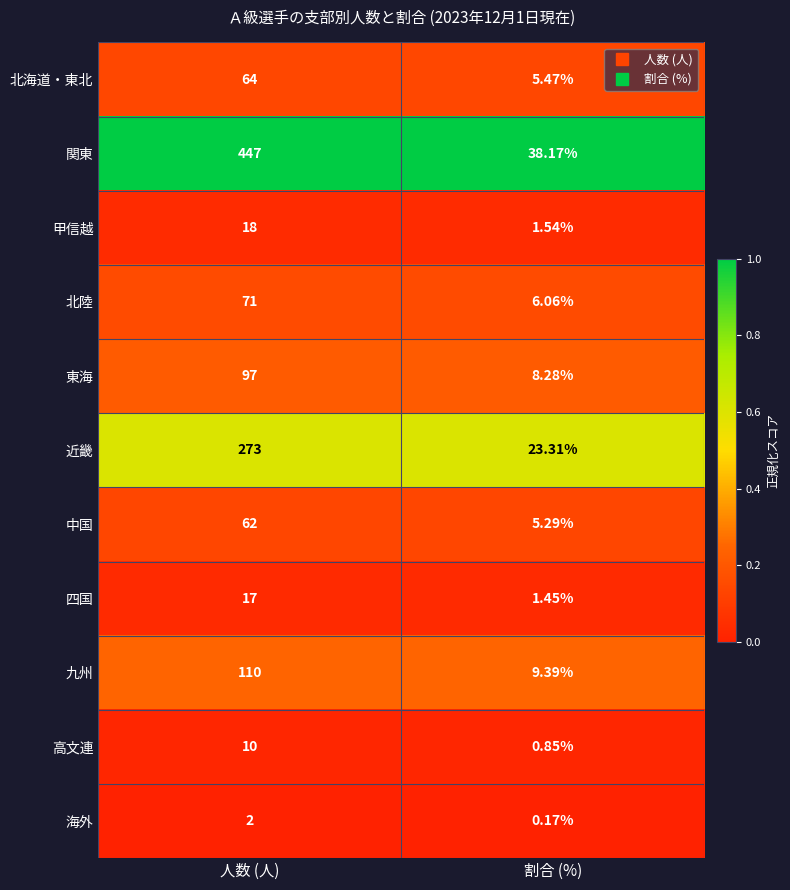

At which label is 四国 closest to 9?

割合 (%)